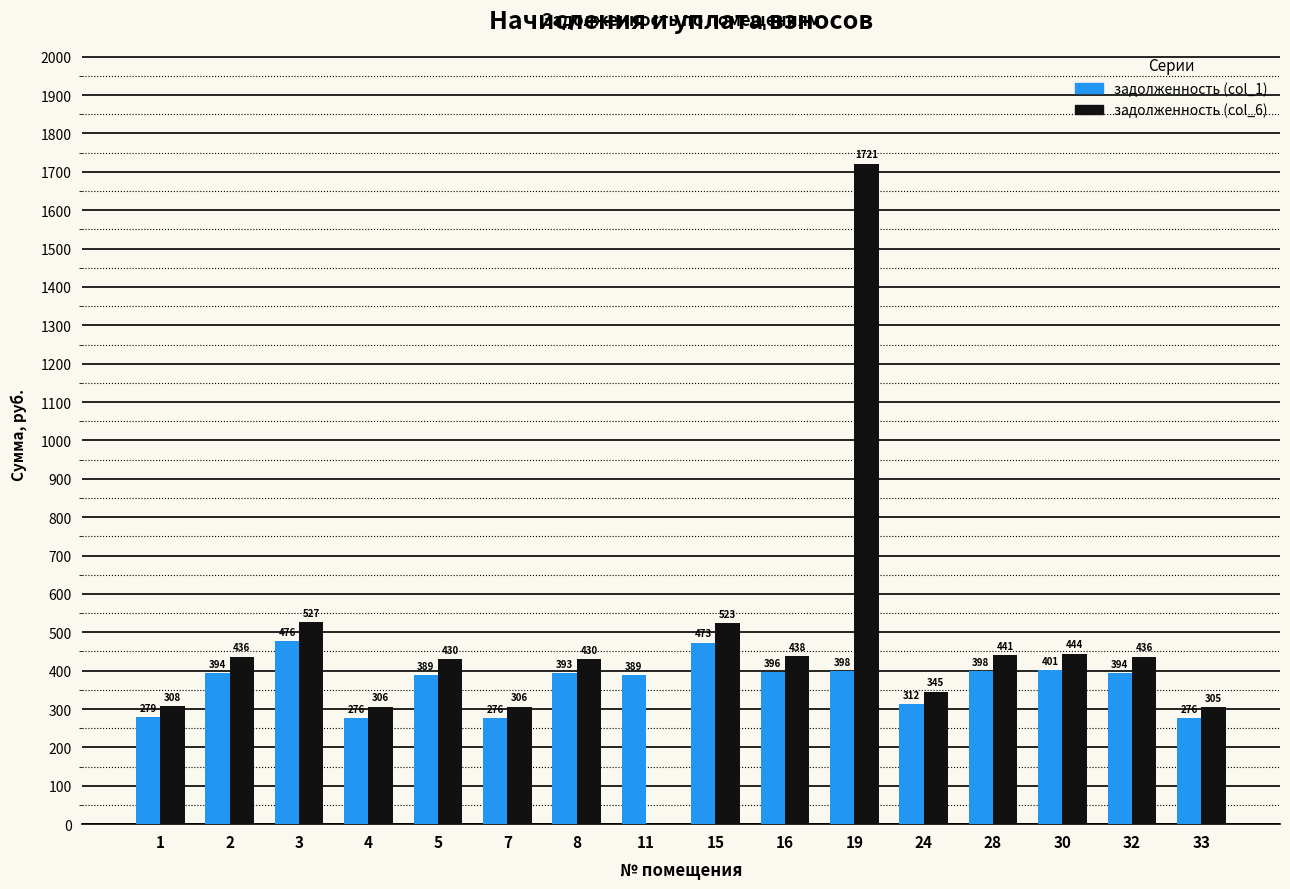

Where does the задолженность (col_6) series first go above 436?

2